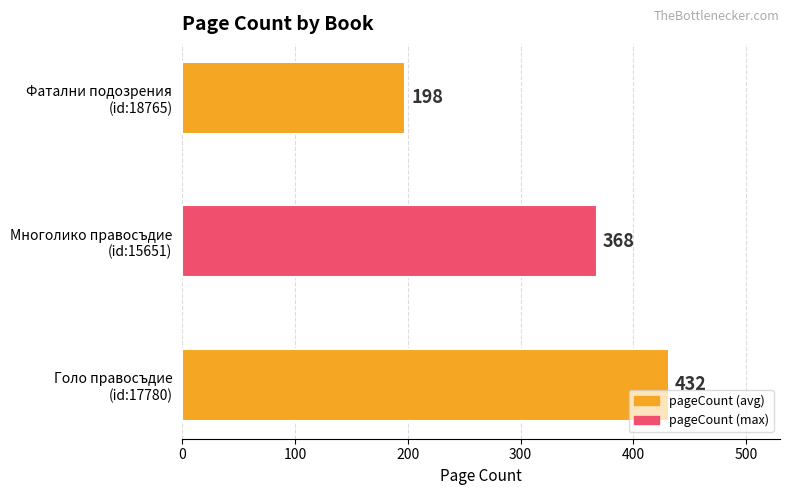

What is the greatest value displayed?

432